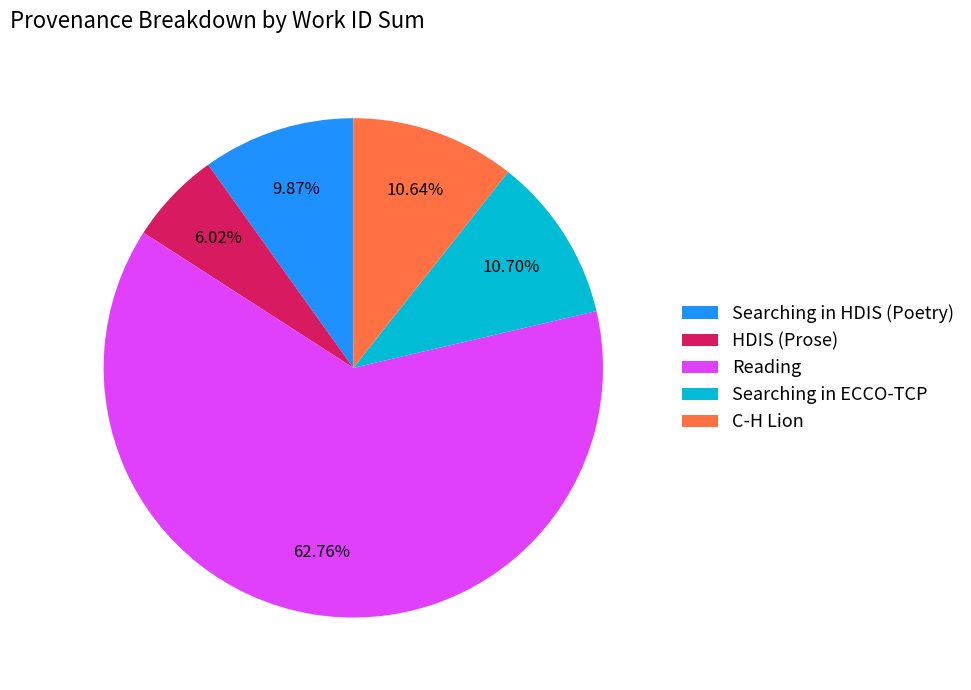

Which category has the biggest portion of the pie?

Reading